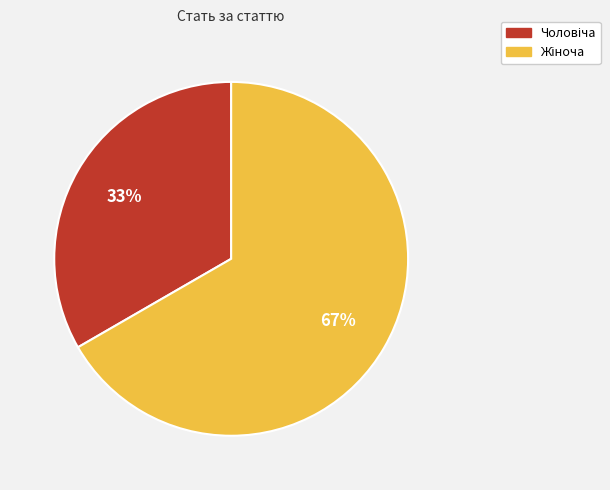

To the nearest percent, what is the average slice percentage?

50%